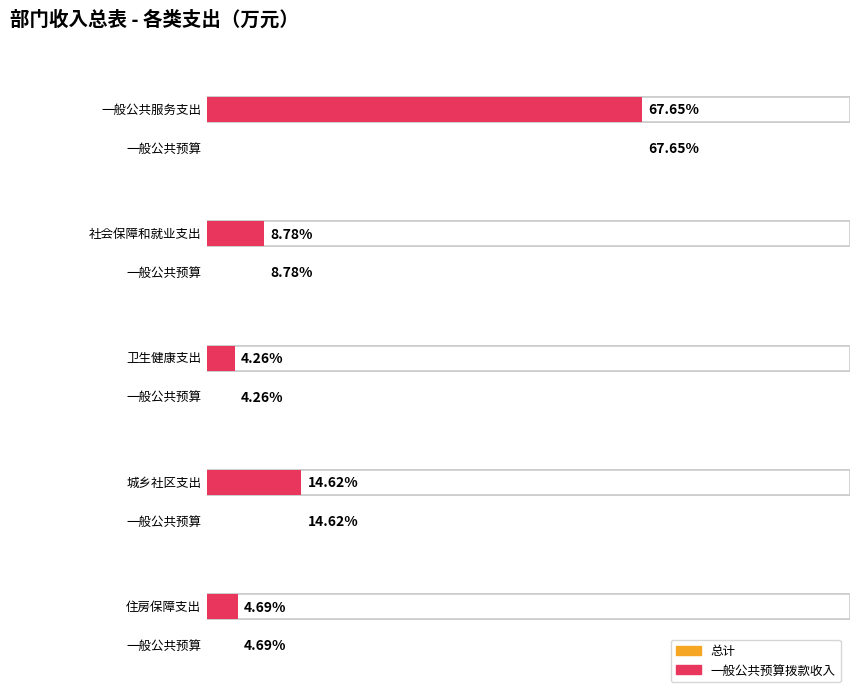

At how many categories does at least one series exceed 331?

1